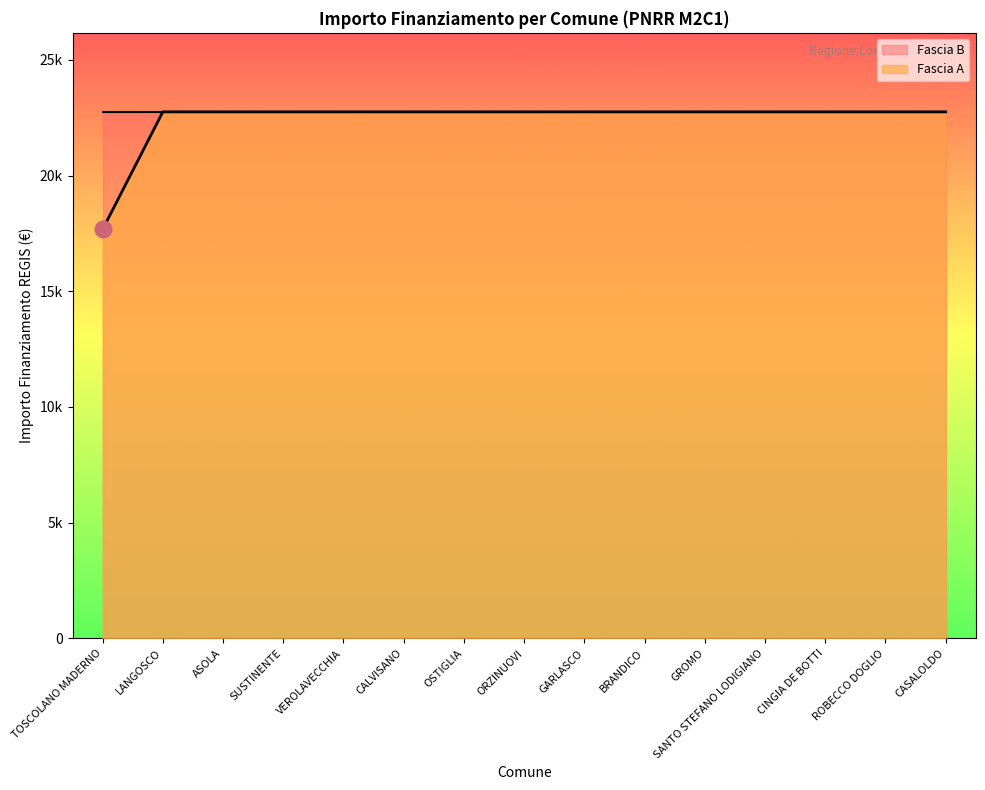

Is it true that the value at CASALOLDO is 5049.0?

False